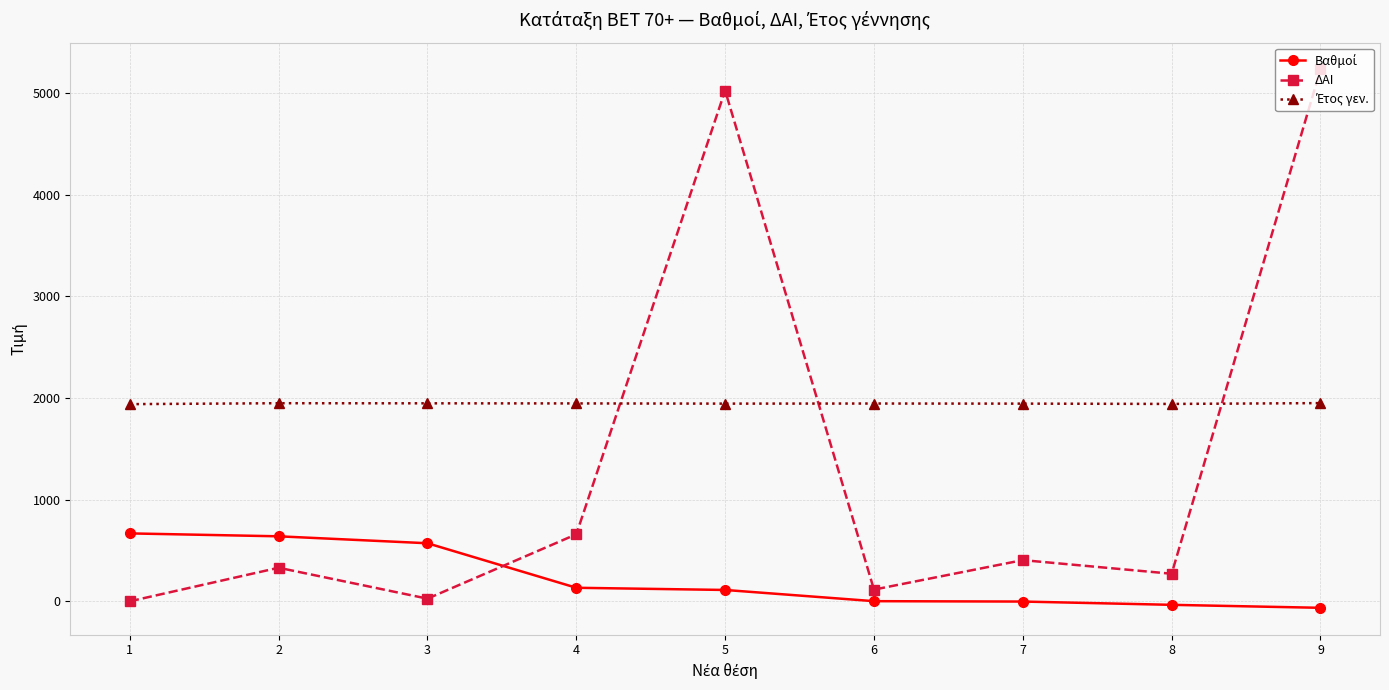

What is the greatest value displayed?

5231.0